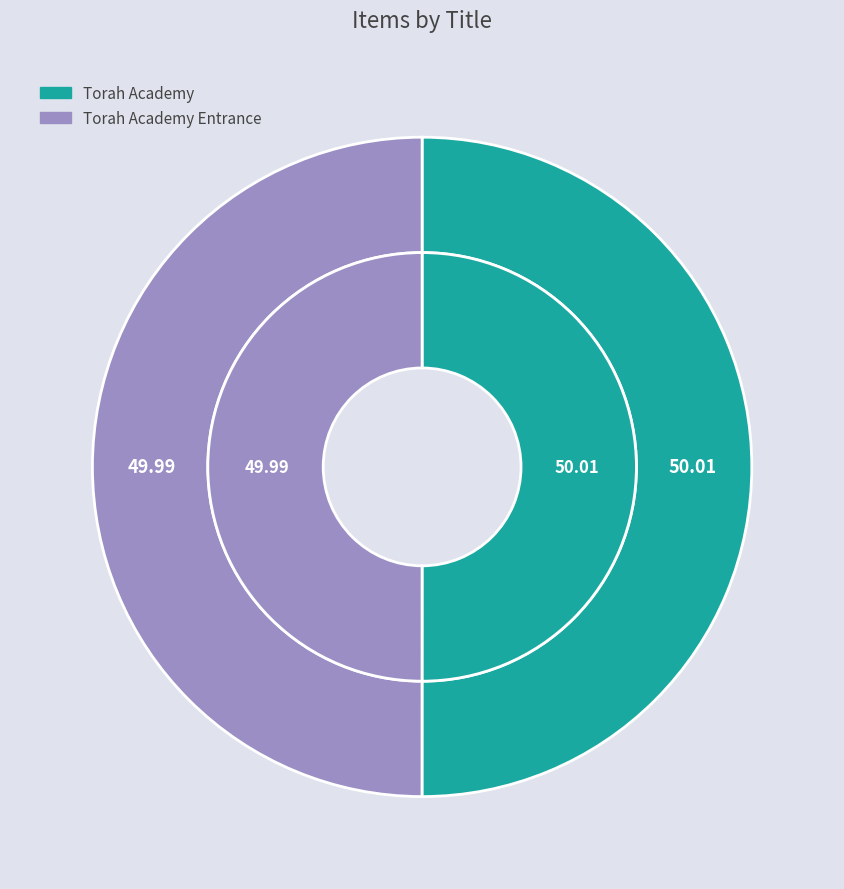

What is the ratio of the value at Torah Academy Entrance to the value at Torah Academy?

1.0